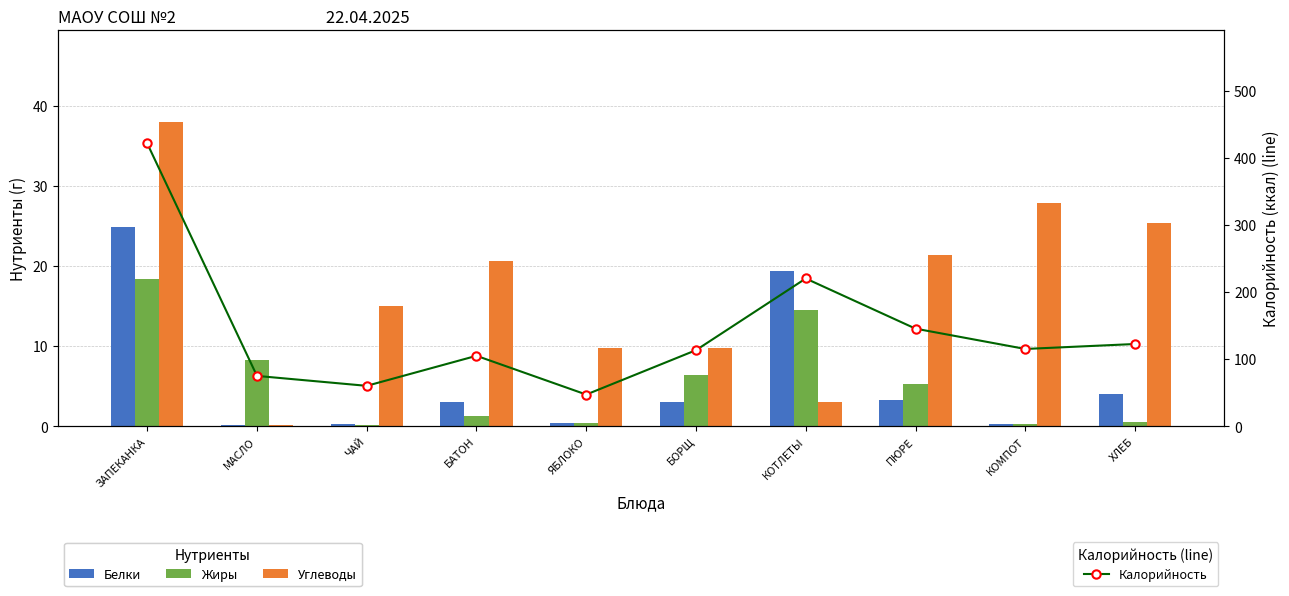

Which category has the lowest value in the Жиры series?

ЧАЙ